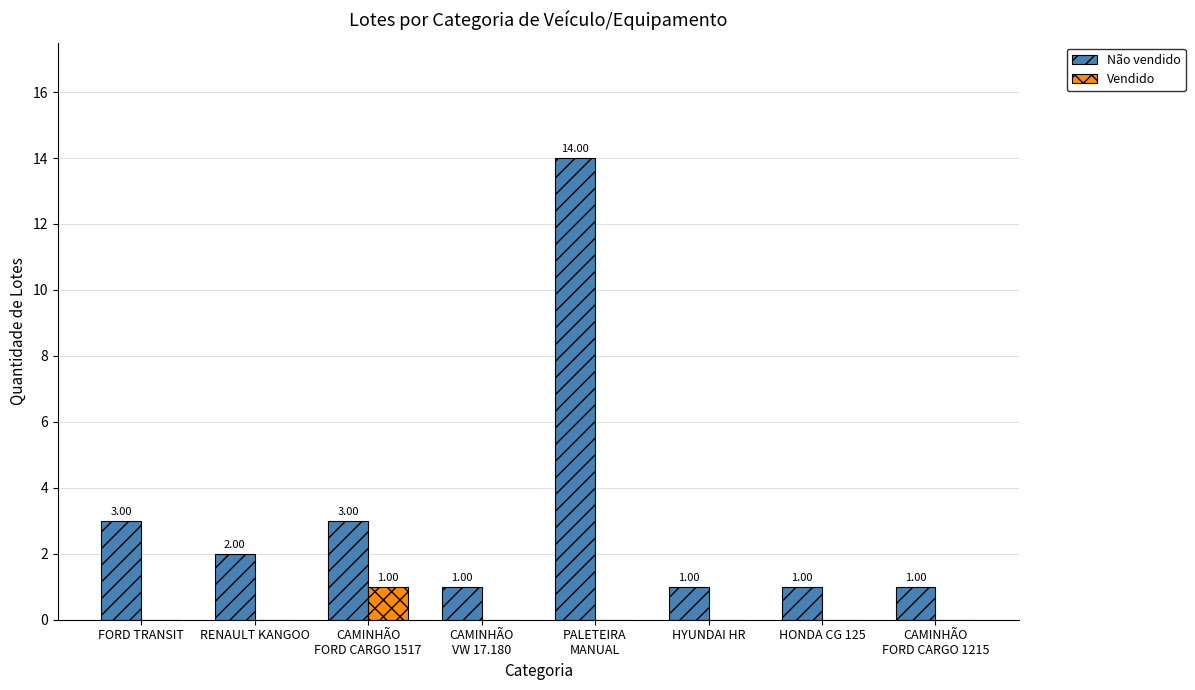

Which series has the largest total across all categories?

Não vendido